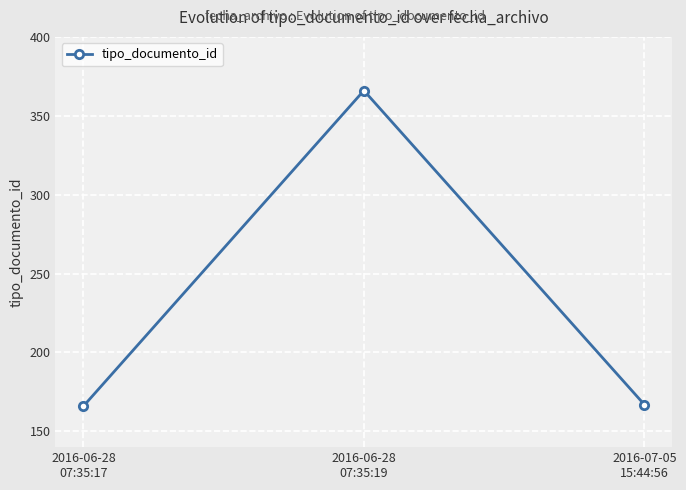

What is the smallest value displayed?

166